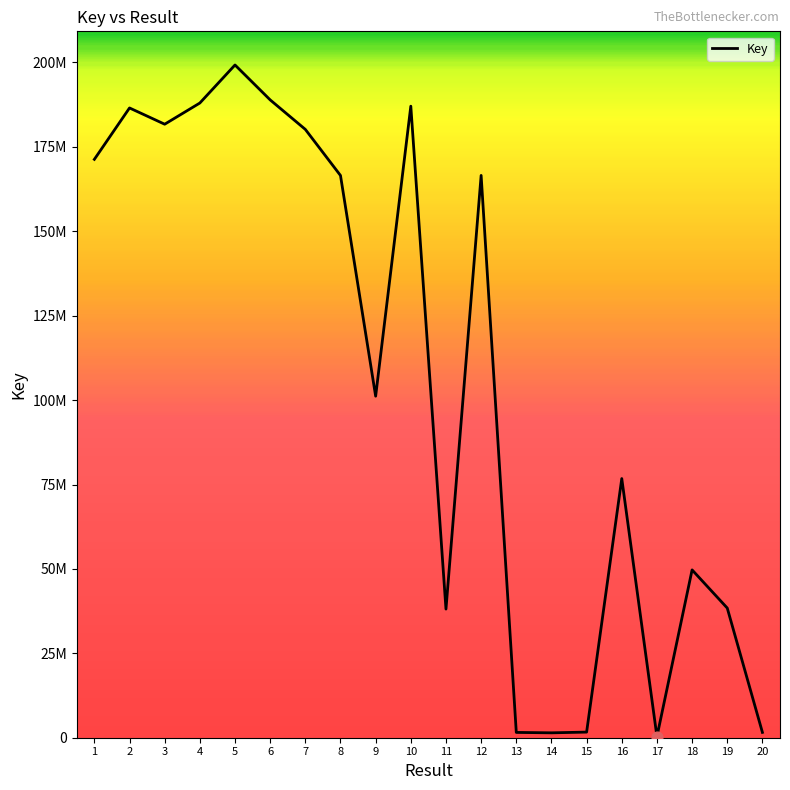

What is the ratio of the value at 8 to the value at 4?

0.9